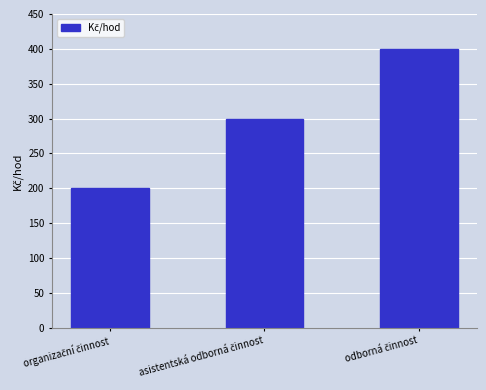

Does the chart contain stacked bars?

No